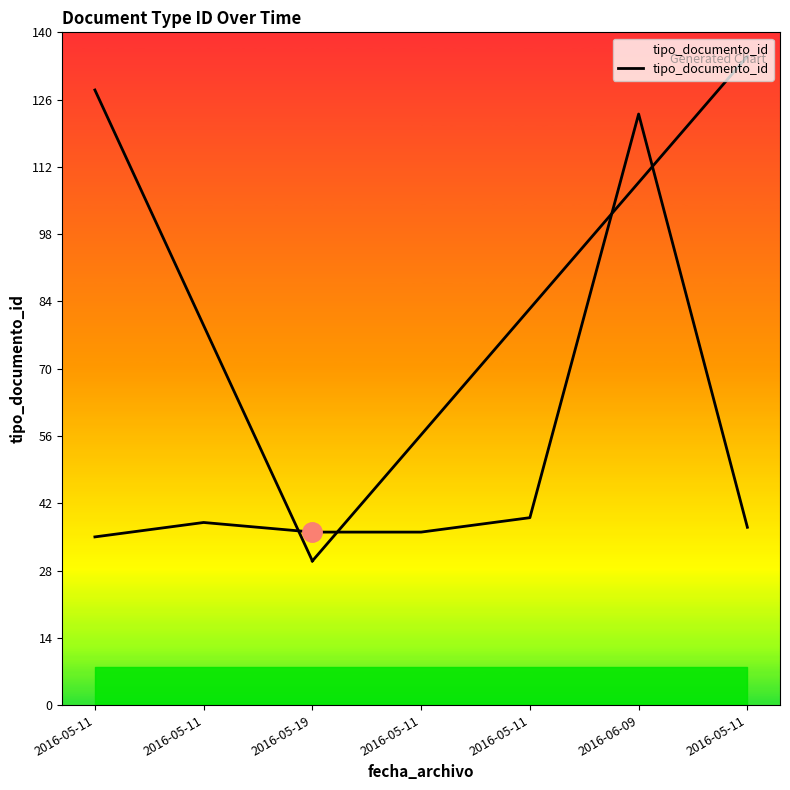

Reading right to left, extract all data points from this chart.

37	123	39	36	36	38	35